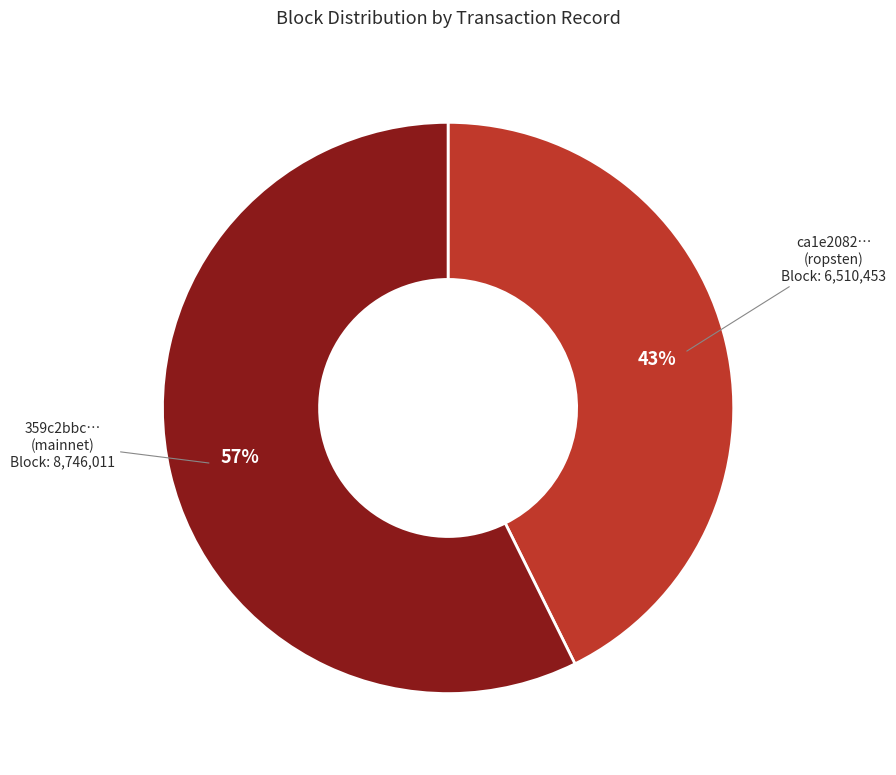

Is there any slice that represents more than half of the pie?

Yes